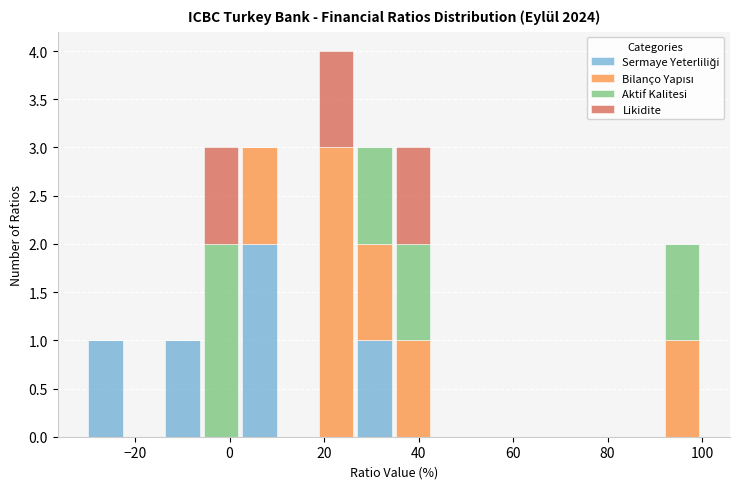

Which range on the x-axis has the tallest stacked bar (by total height)?

18 to 26